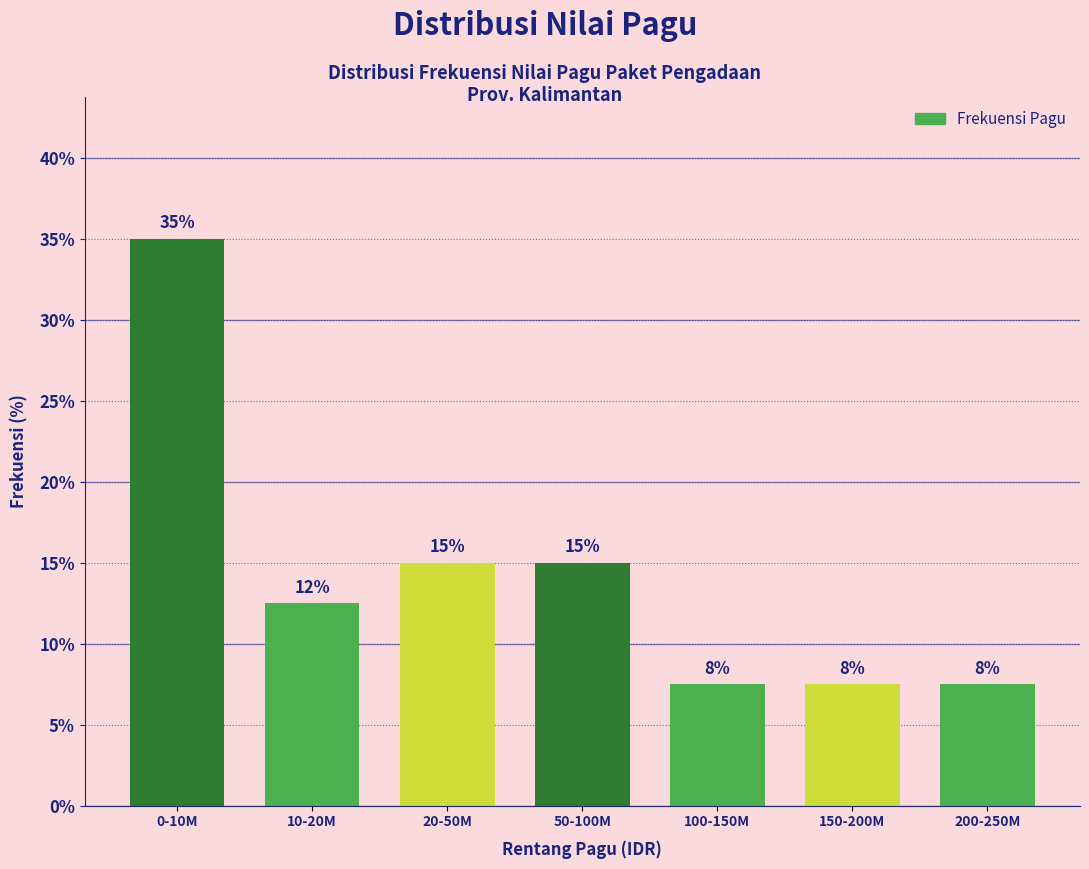

How many bars are there in total?

7